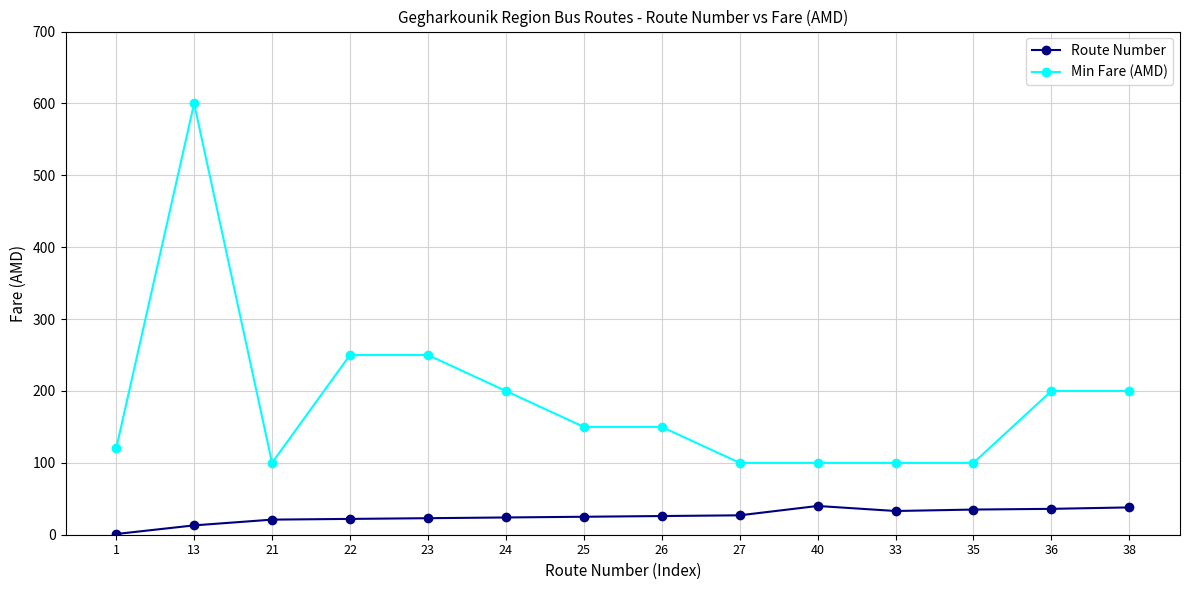

Where does the Min Fare (AMD) series first go above 150?

13